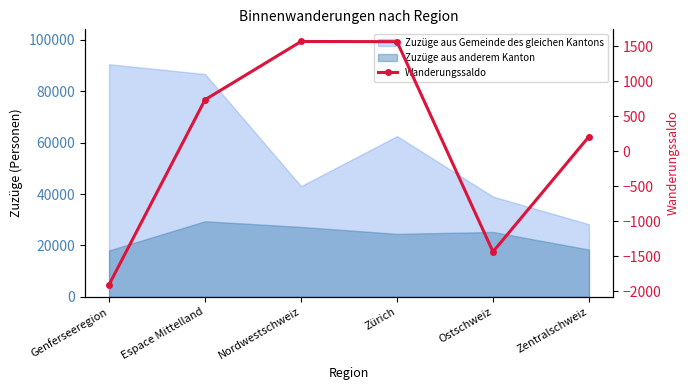

How many values are below zero?

2